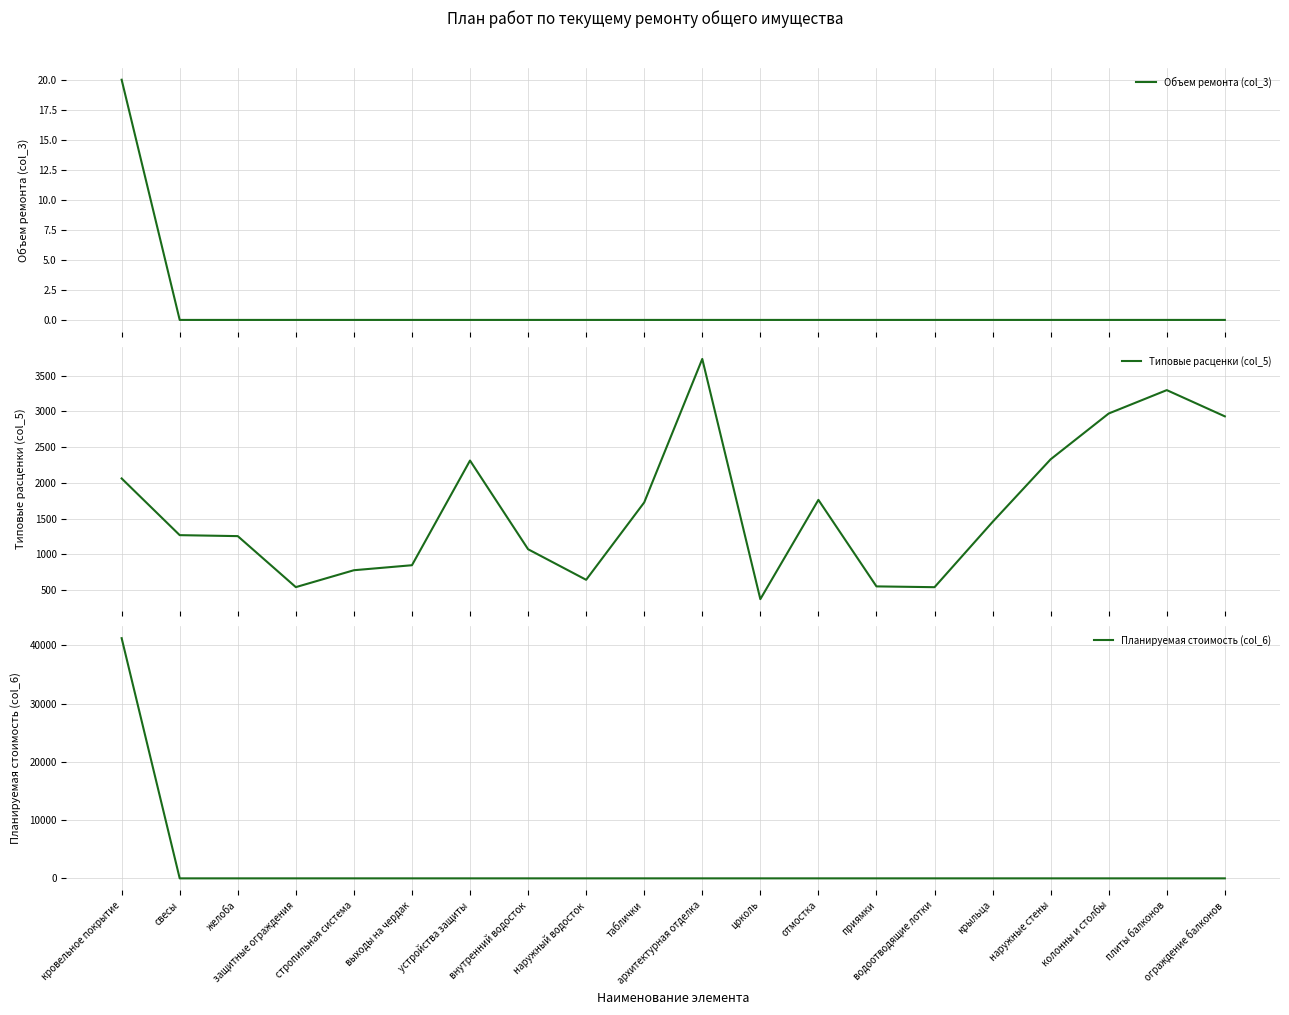

How many data points in Объем ремонта (col_3) are above 0?

1